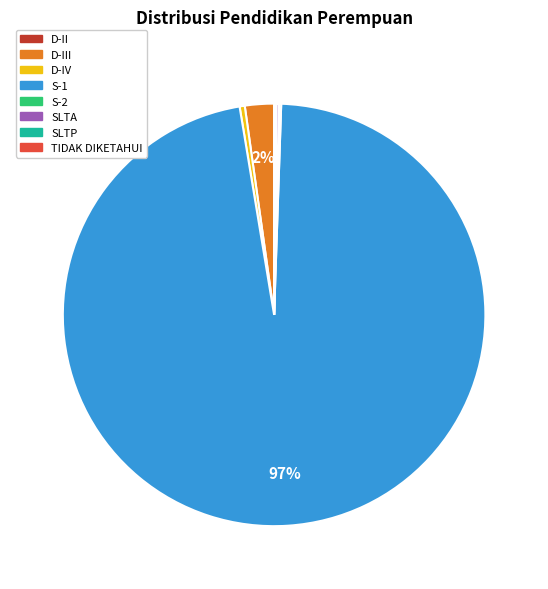

To the nearest percent, what is the average slice percentage?

12%